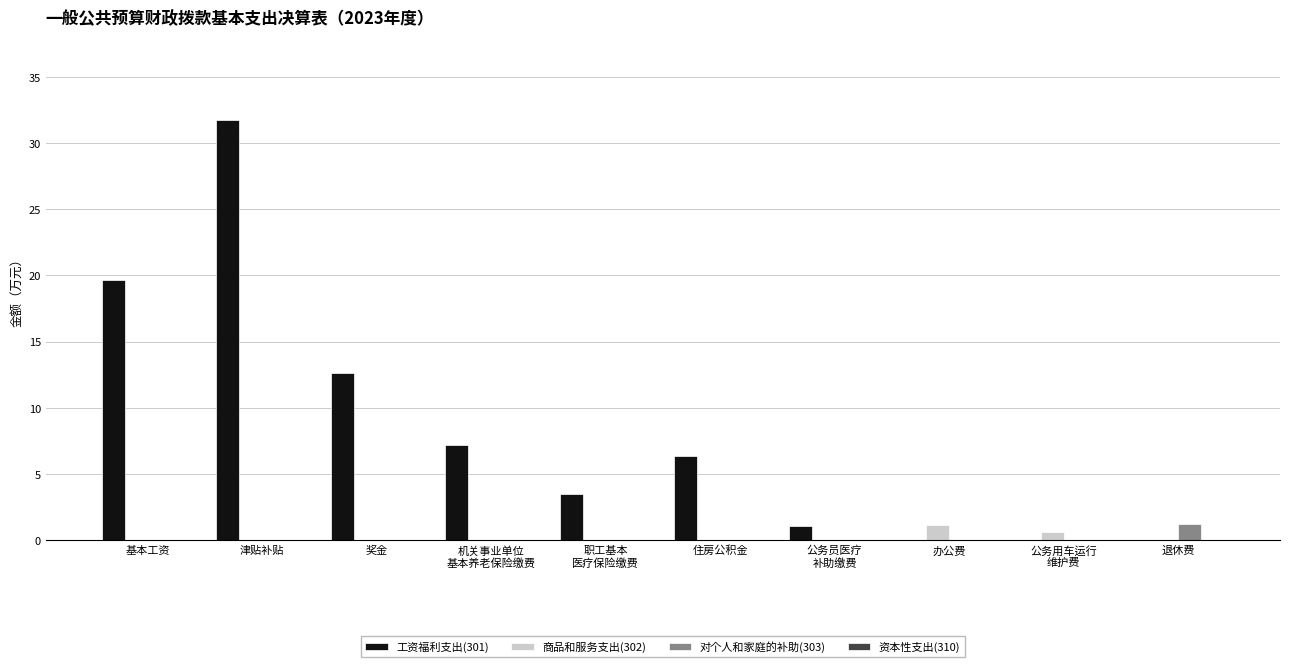

What value does the 工资福利支出(301) series have at 奖金?

12.7